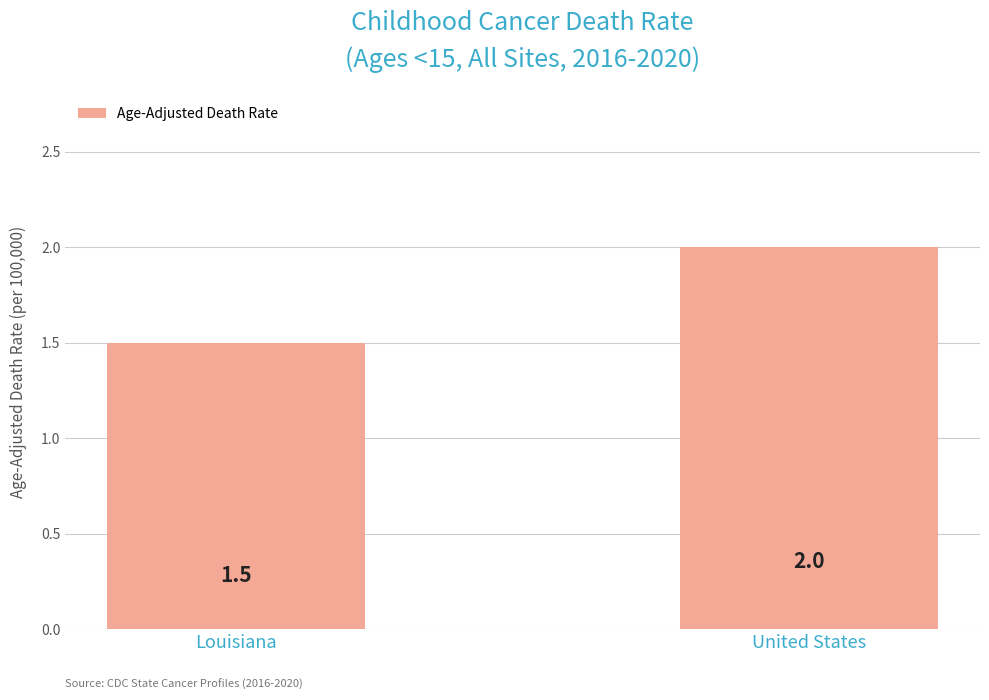

List the labels in order of value, largest first.

United States, Louisiana